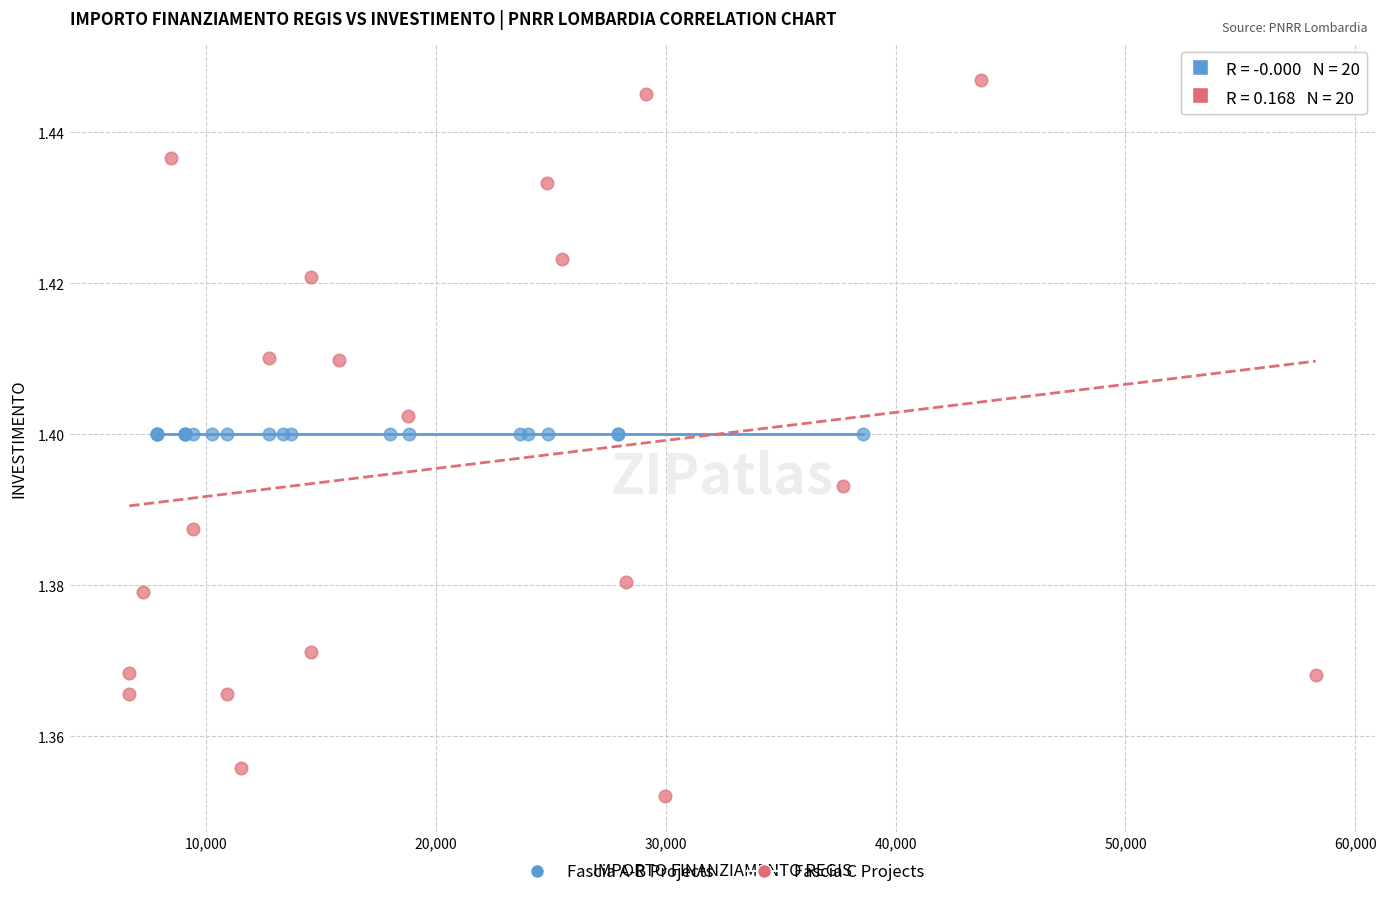

Which series contains the lowest Y value?

Fascia C Projects